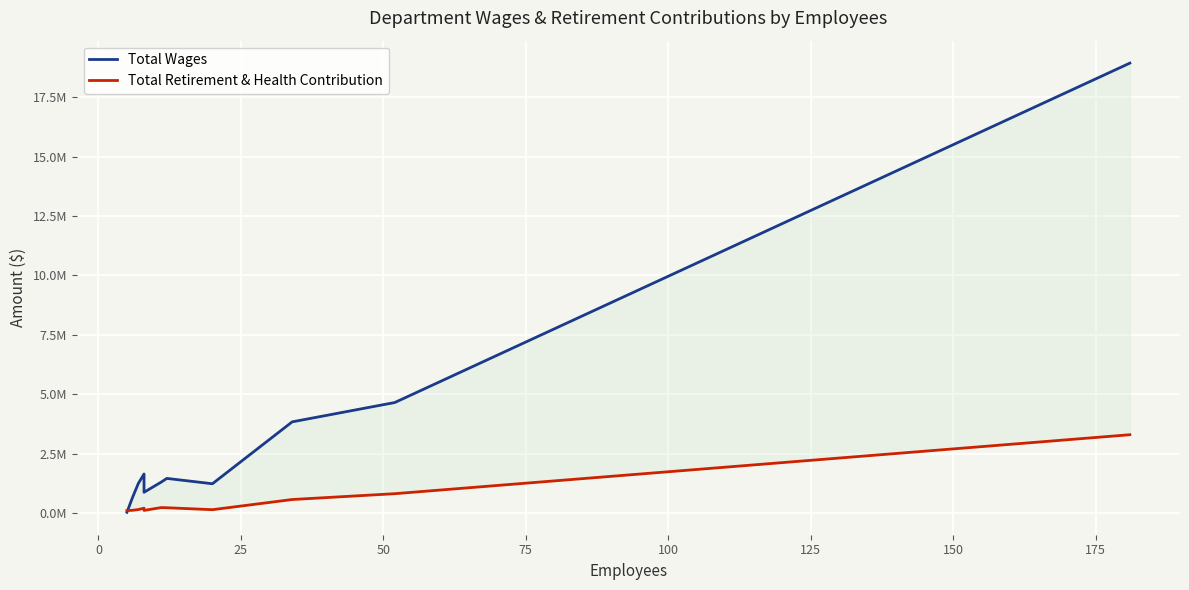

Is it true that Total Retirement & Health Contribution equals 194424 at −25?

False